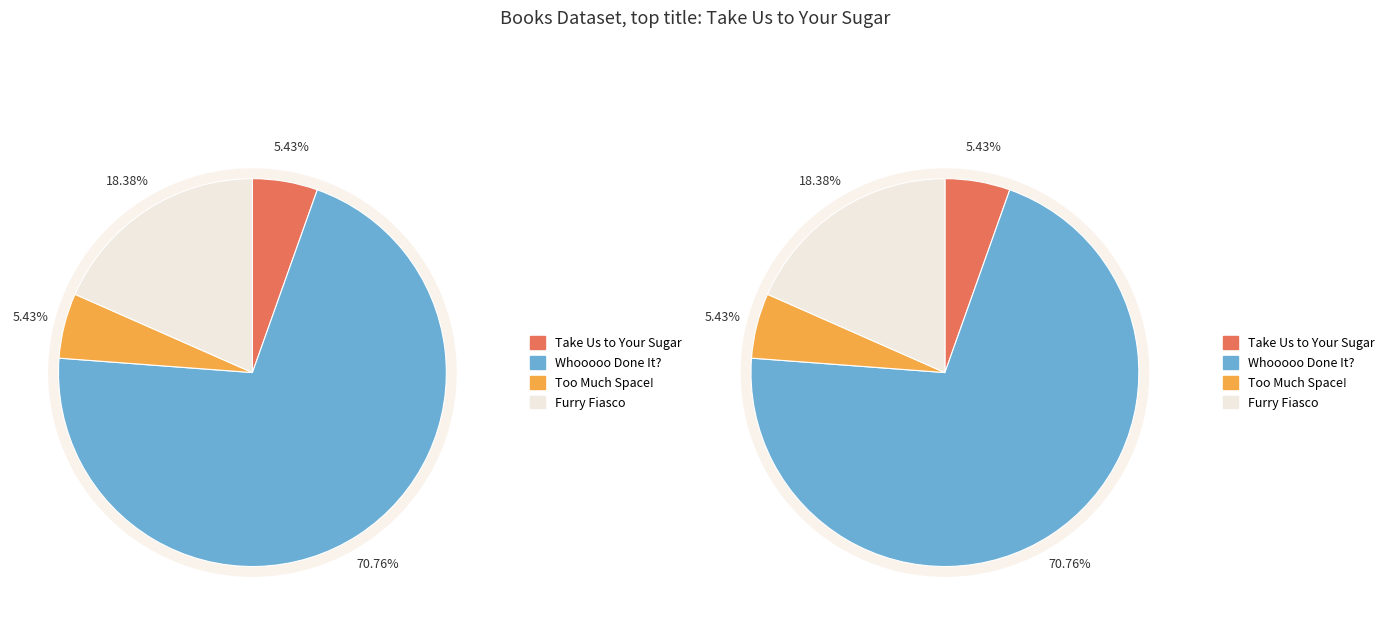

Which slice represents more than half of the pie?

Whooooo Done It?